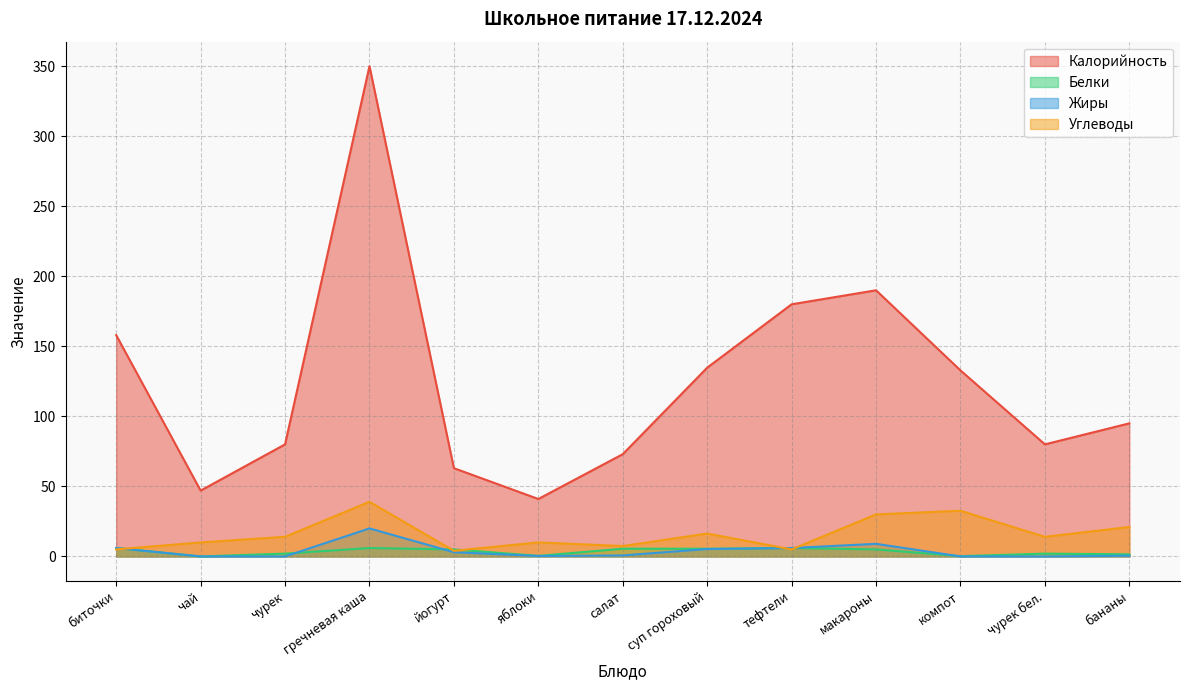

What is the greatest value displayed?

350.0